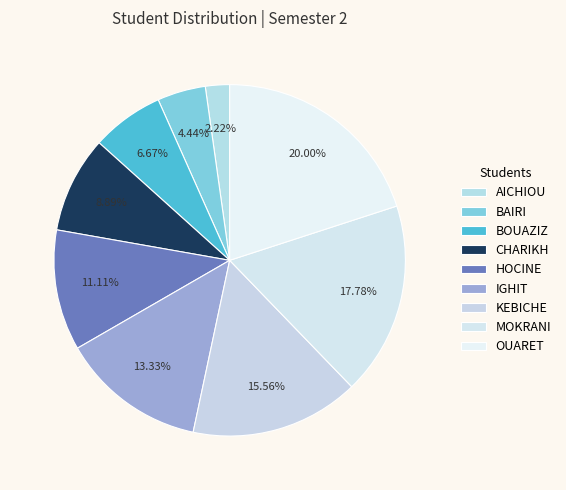

To the nearest percent, what is the difference between the BOUAZIZ and AICHIOU slice percentages?

4%